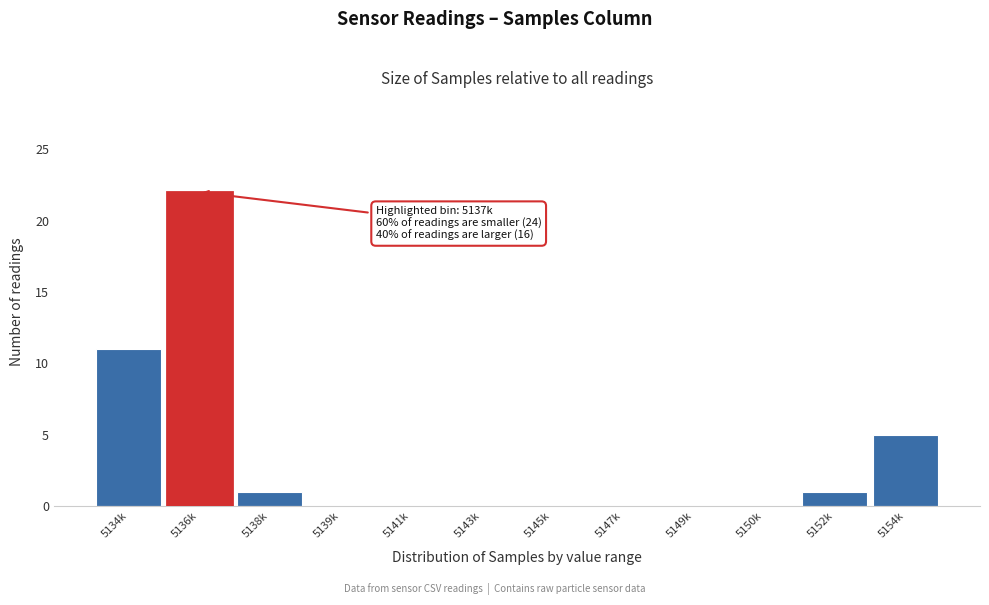

Reading right to left, transcribe all the data shown in this chart.

5154k=5	5152k=1	5150k=0	5149k=0	5147k=0	5145k=0	5143k=0	5141k=0	5139k=0	5138k=1	5136k=22	5134k=11